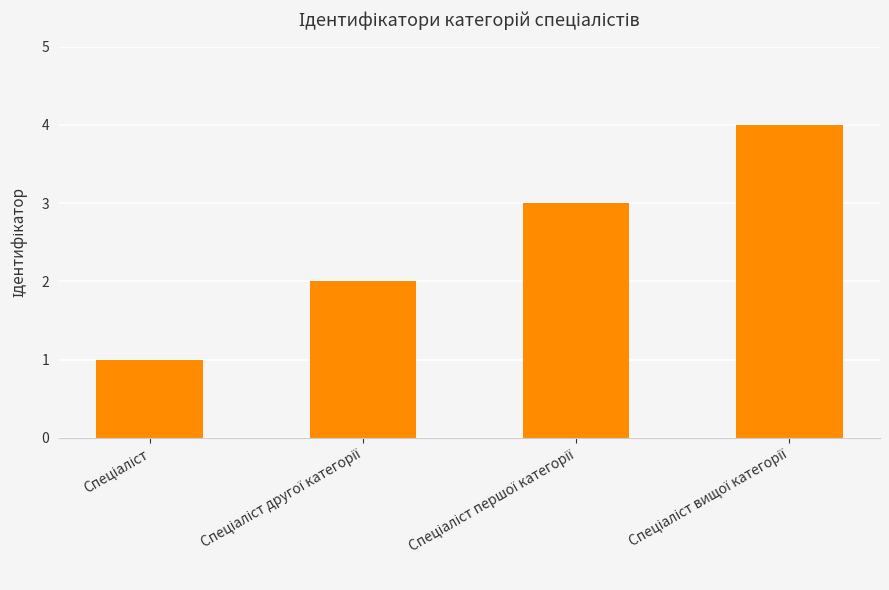

What is the sum of all values?

10